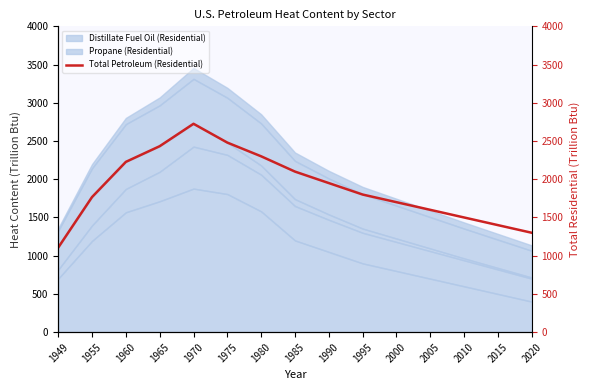

Where does the data first go above 1800?

1960